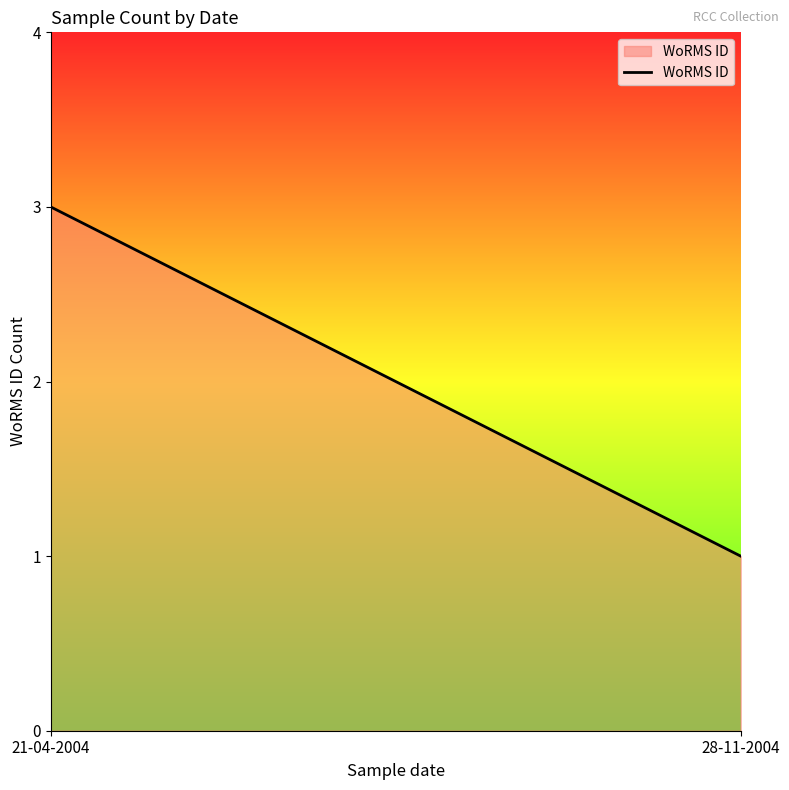

What value does the data have at 21-04-2004?

3